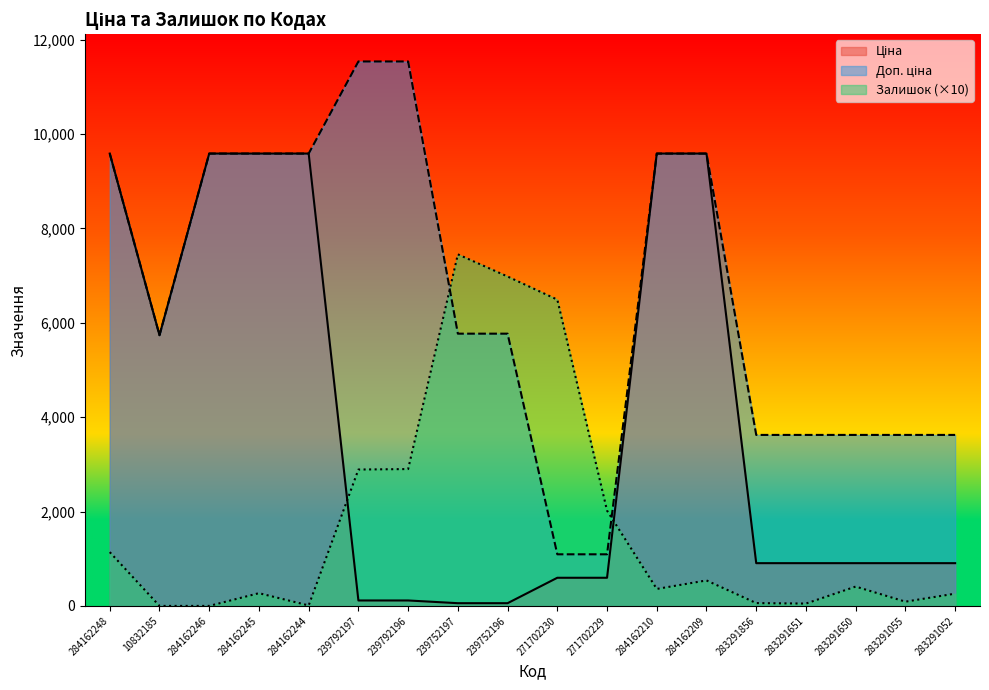

Reading left to right, what are all the values shown in this chart?

Ціна: 284162248=9585.4	10832185=5736.9	284162246=9585.4	284162245=9585.4	284162244=9585.4	239792197=115.4	239792196=115.4	239752197=57.7	239752196=57.7	271702230=596.5	271702229=596.5	284162210=9585.4	284162209=9585.4	283291856=905.9	283291651=905.9	283291650=905.9	283291055=905.9	283291052=905.9
Доп. ціна: 284162248=9585.4	10832185=5736.9	284162246=9585.4	284162245=9585.4	284162244=9585.4	239792197=11537.0	239792196=11537.0	239752197=5769.0	239752196=5769.0	271702230=1093.7	271702229=1093.7	284162210=9585.4	284162209=9585.4	283291856=3623.4	283291651=3623.4	283291650=3623.4	283291055=3623.4	283291052=3623.4
Залишок: 284162248=1140.0	10832185=0.0	284162246=0.0	284162245=270.0	284162244=10.0	239792197=2890.0	239792196=2900.0	239752197=7450.0	239752196=6980.0	271702230=6490.0	271702229=2020.0	284162210=360.0	284162209=540.0	283291856=60.0	283291651=50.0	283291650=410.0	283291055=90.0	283291052=260.0